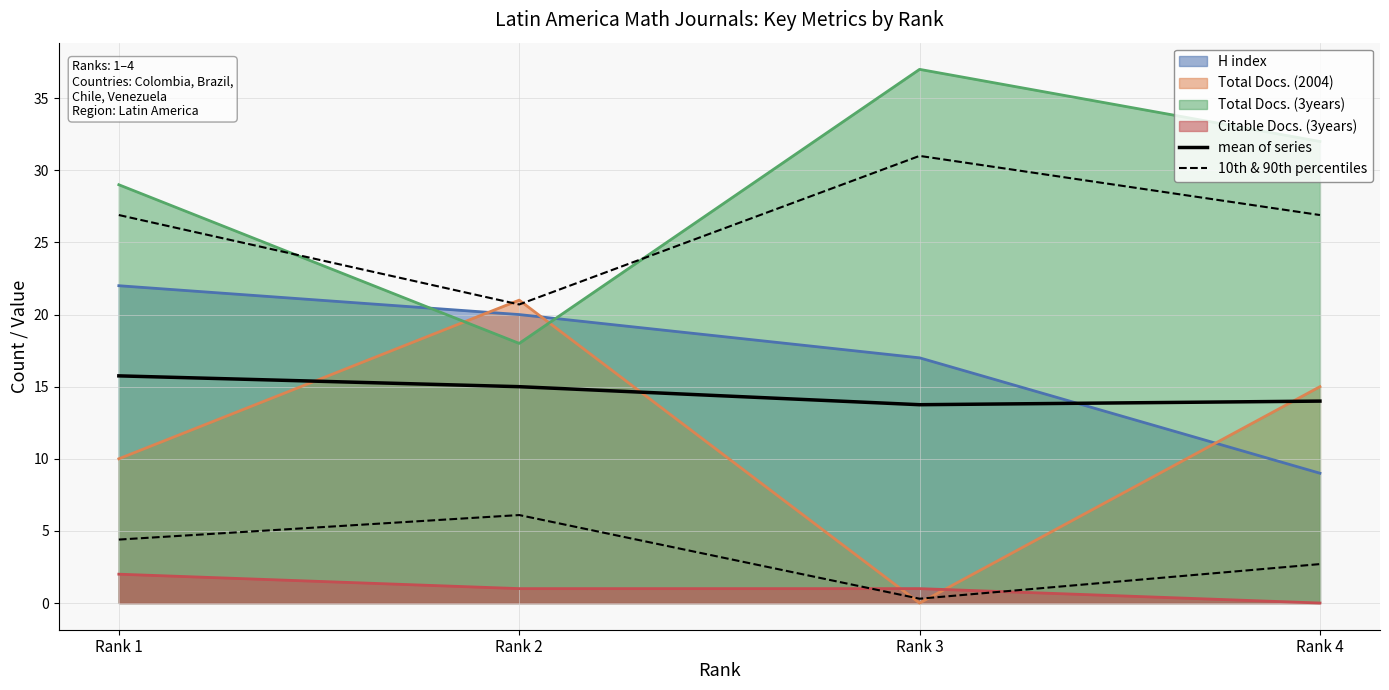

At which label does mean of series first exceed 15?

Rank 1